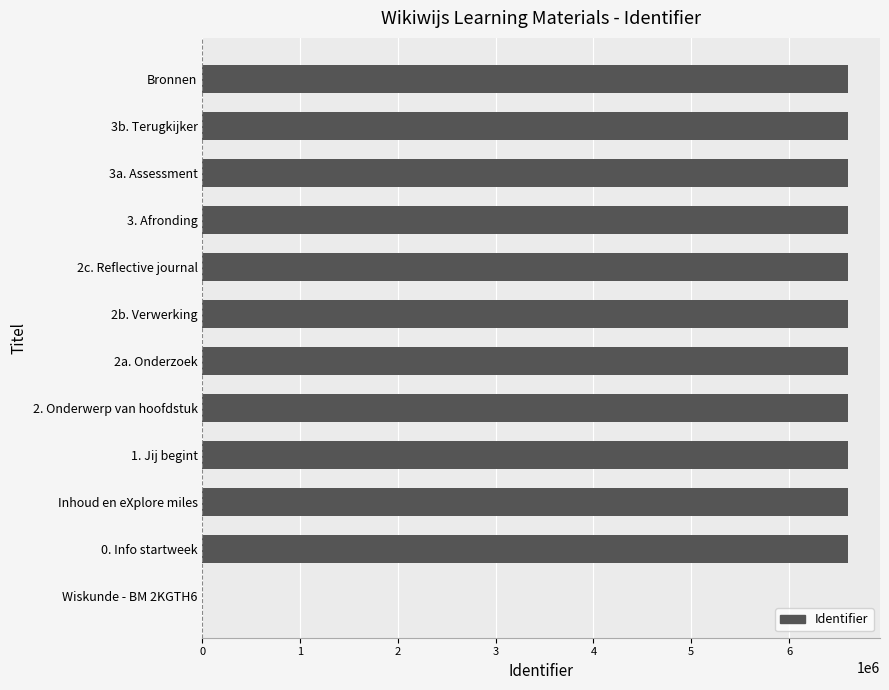

What is the sum of all values?

72606866